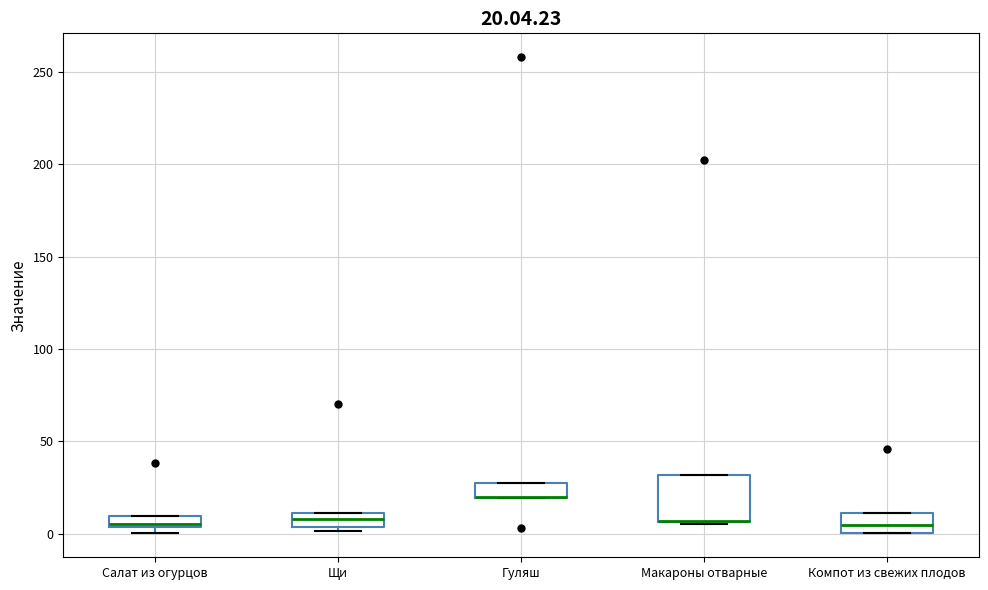

Comparing the boxes themselves (not the whiskers), which one is the tallest?

Макароны отварные